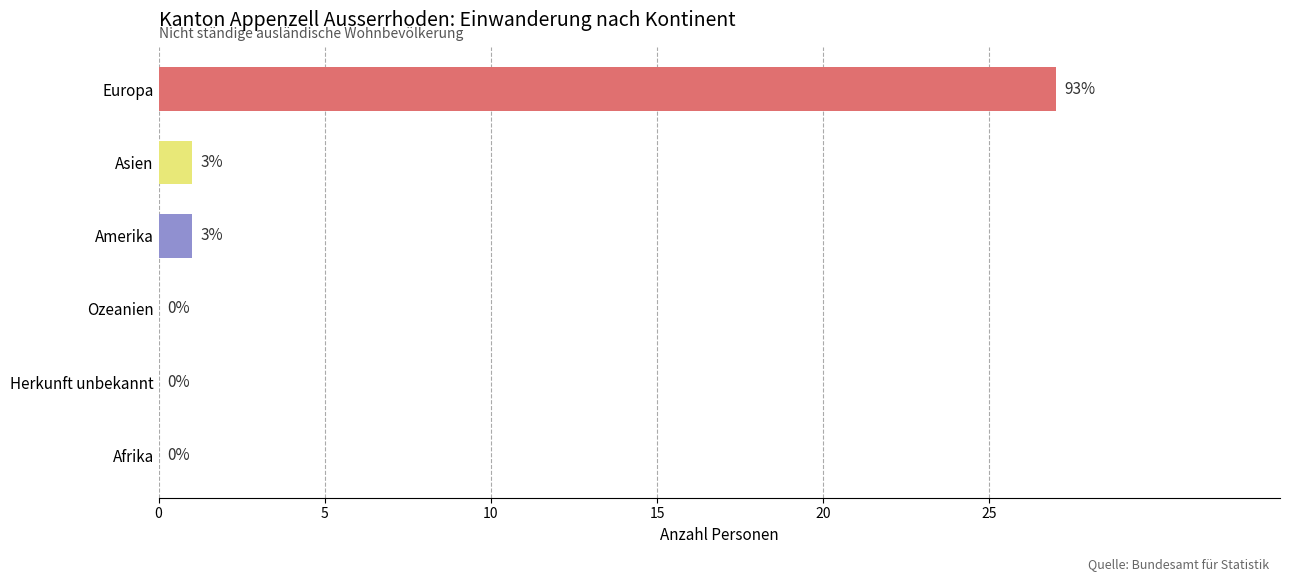

How many distinct data groups are displayed?

1